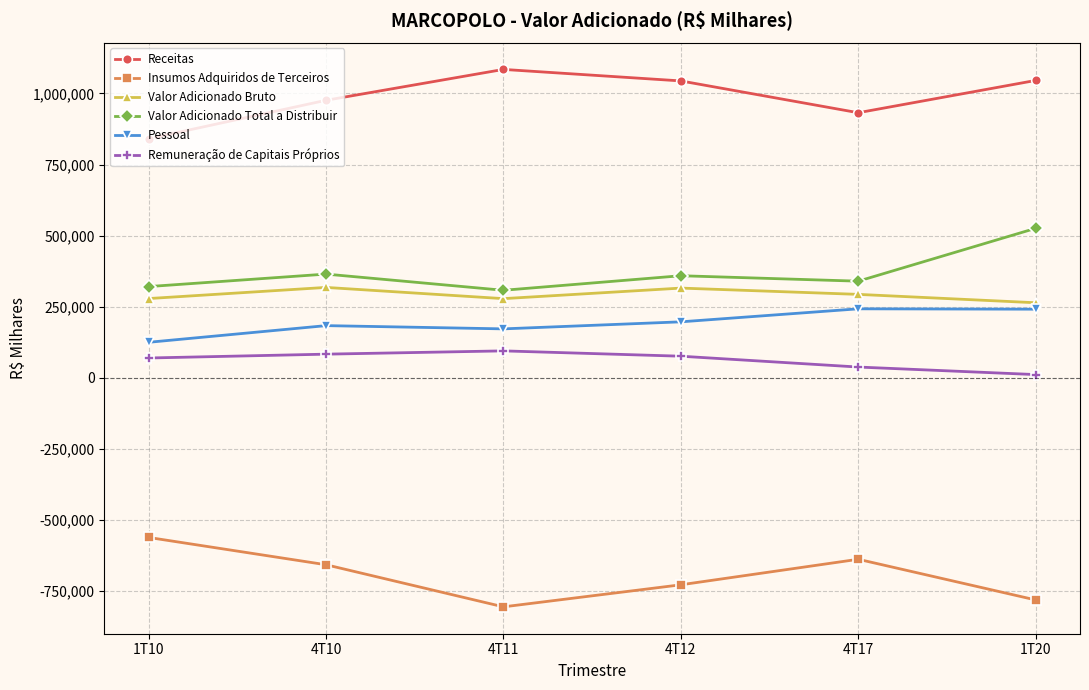

At how many categories does at least one series exceed 954818?

4